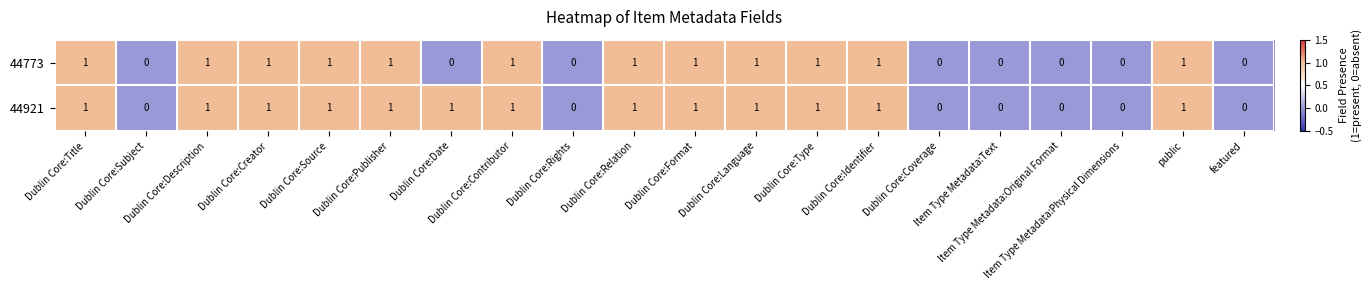

How many values in the 44773 series are below 1?

8